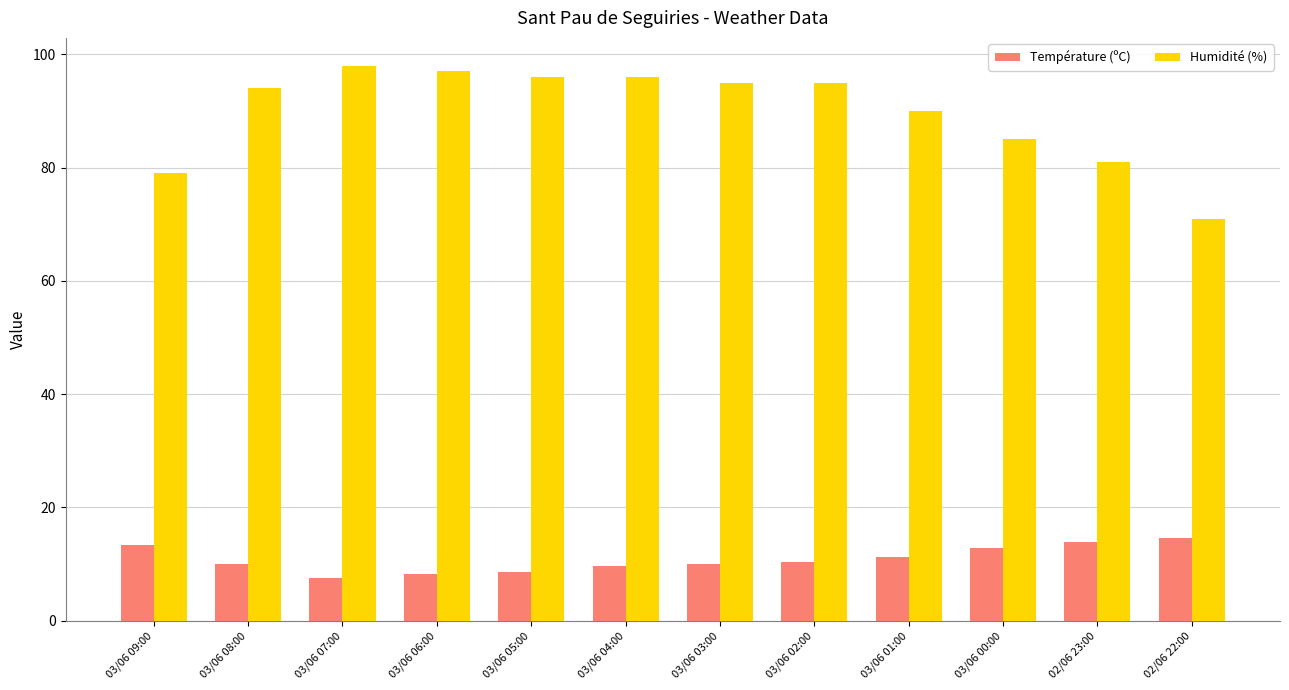

True or false: Température (ºC) has a value of 8.7 at 02/06 22:00.

False